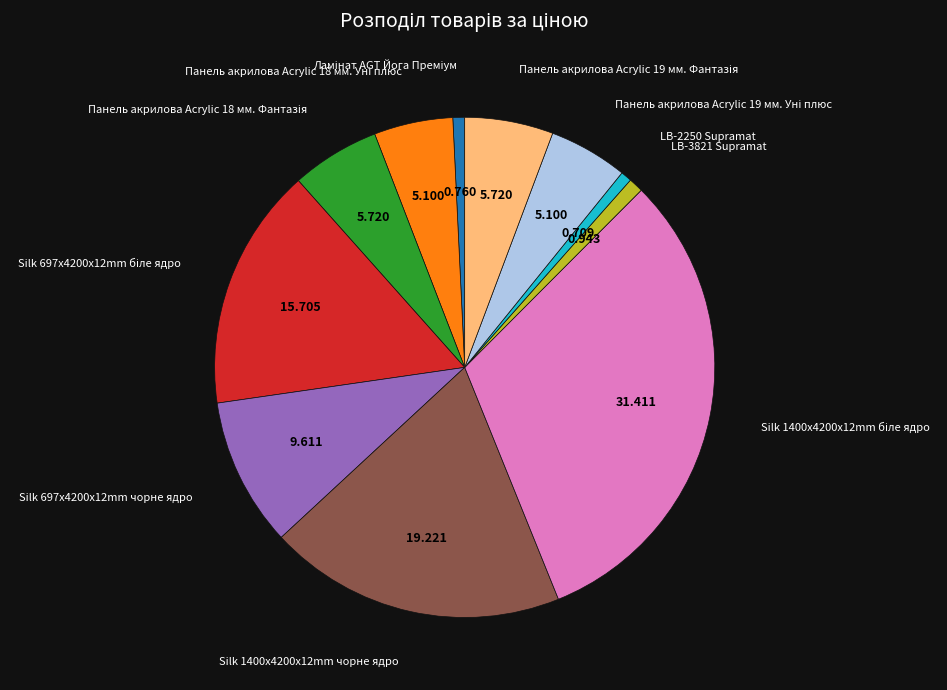

Is there any slice that represents more than half of the pie?

No